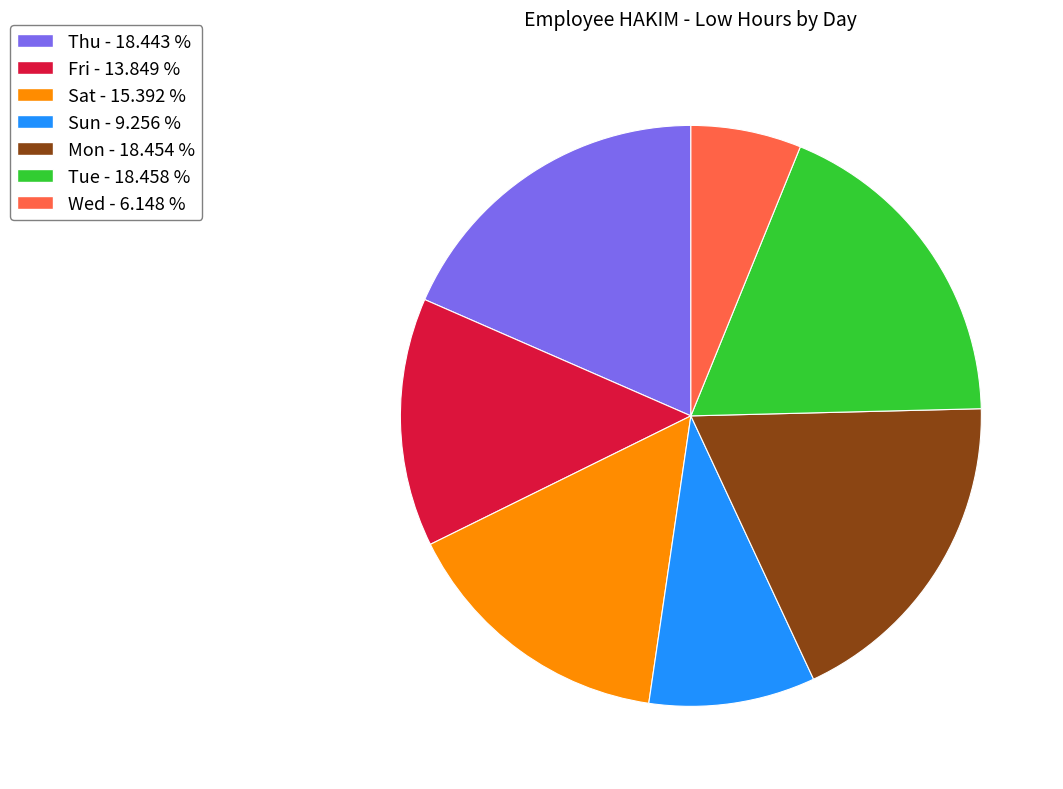

Which slice is the smallest?

Wed - 6.148 %